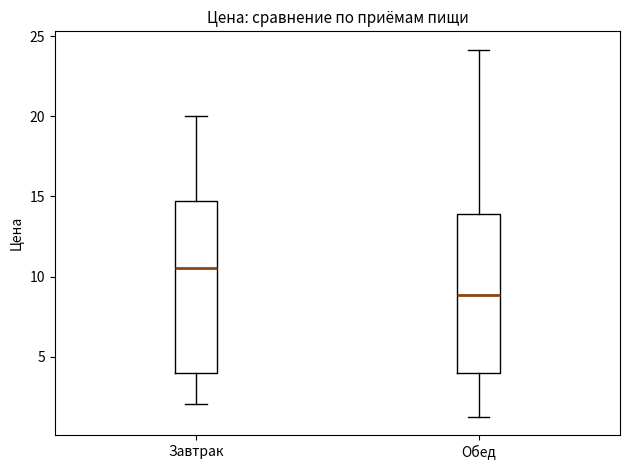

Which box is the tallest, from its lower edge to its upper edge?

Завтрак